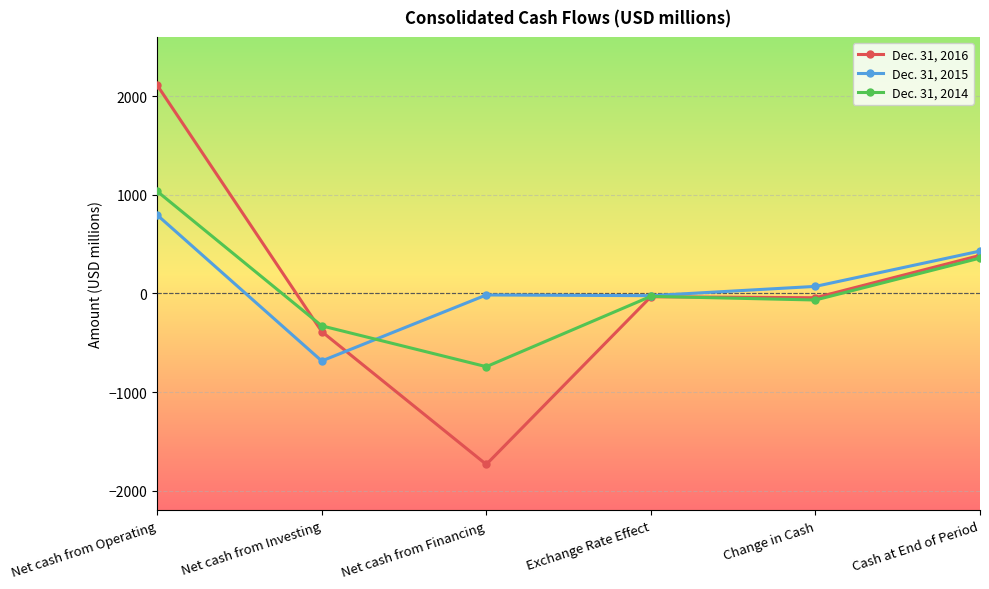

True or false: Dec. 31, 2014 has a value of -510 at Net cash from Financing.

False